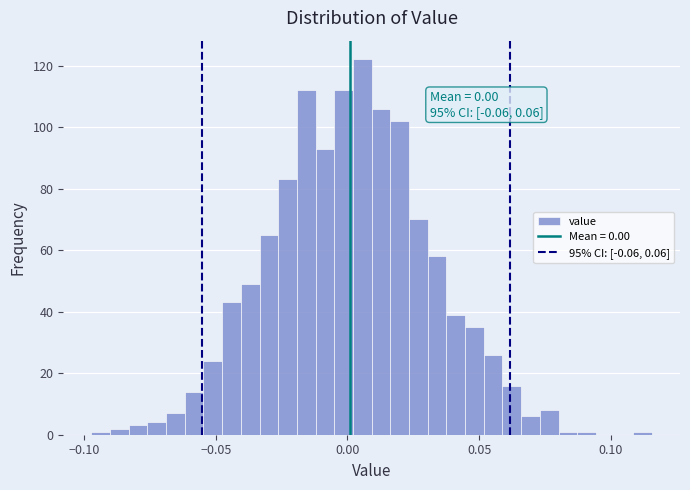

Around what value on the x-axis is the tallest bar? Give the approximate position of its centre, as read against the axis.

0.005